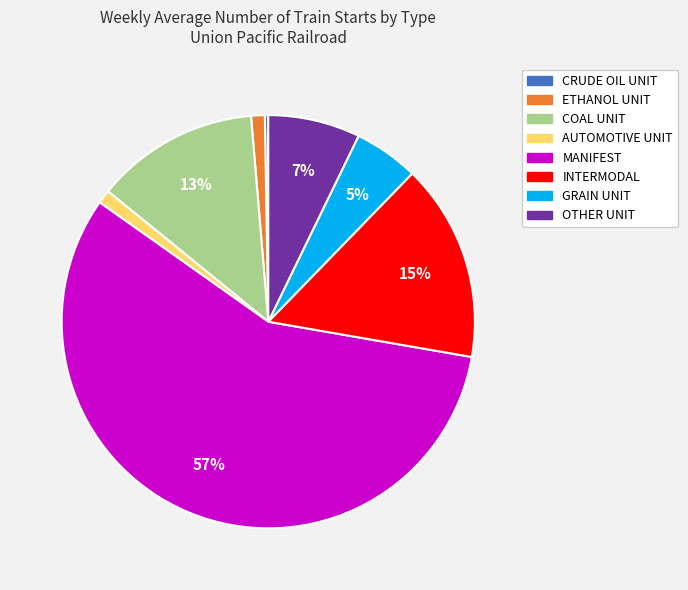

Does any single category account for the majority?

Yes